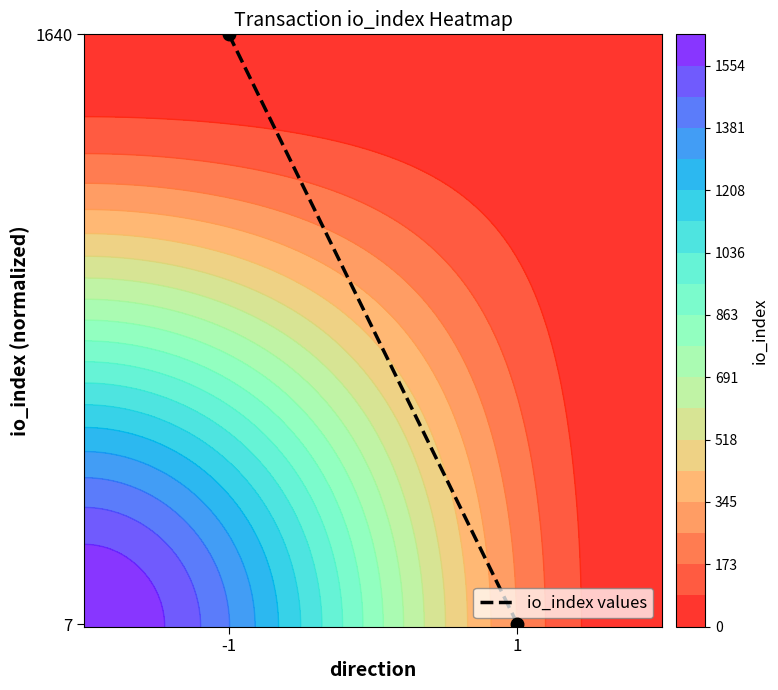

What is the change in value from -1 to 1?

-1.0